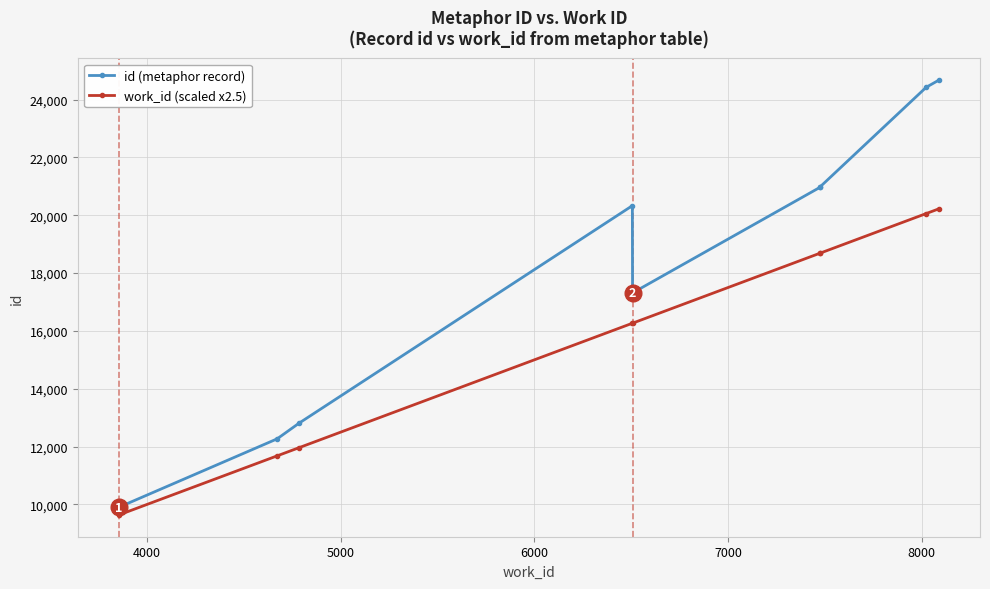

What is the difference between the maximum and minimum values in the work_id (scaled x2.5) series?

10592.5